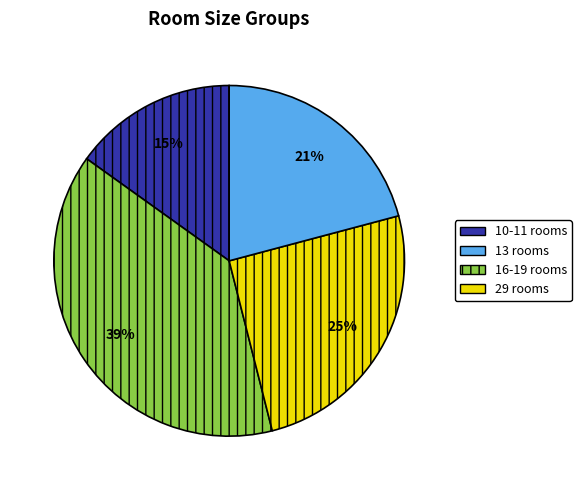

Is there a majority slice in this chart?

No